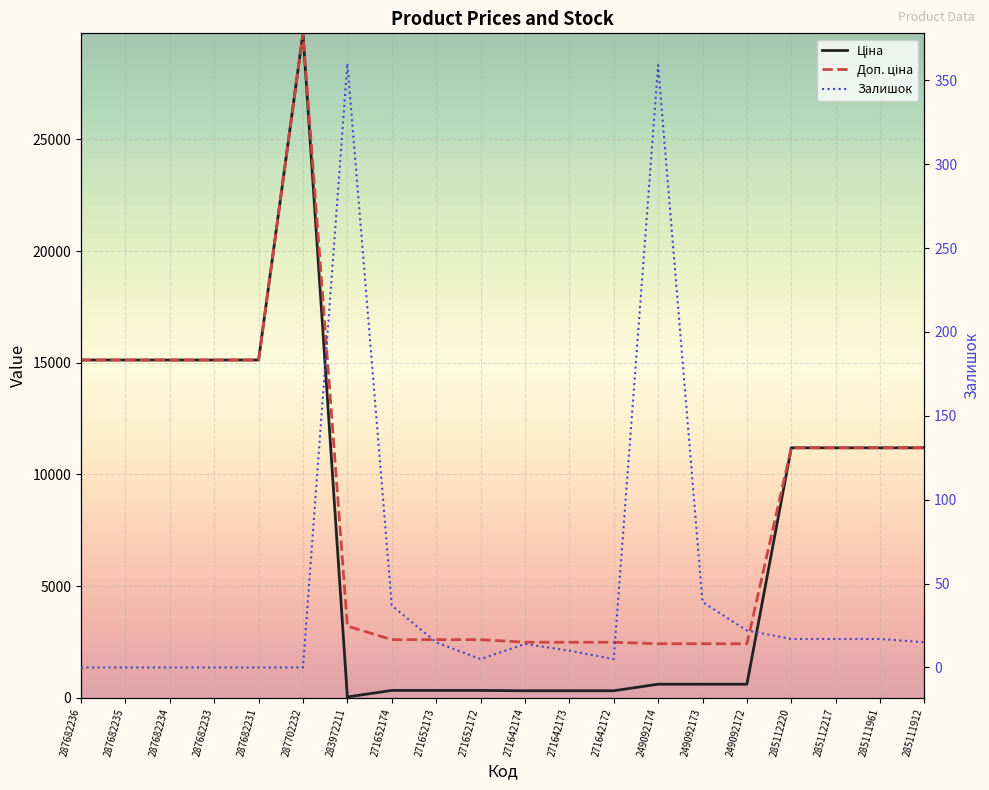

At which label is Доп. ціна closest to 16081?

287682236